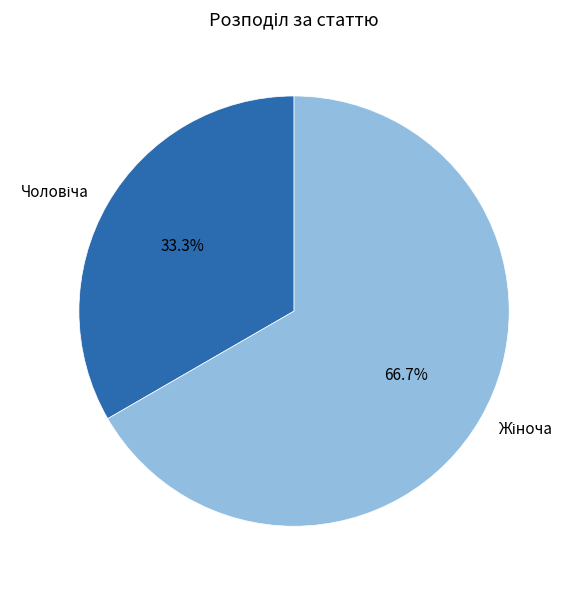

Does any single category account for the majority?

Yes